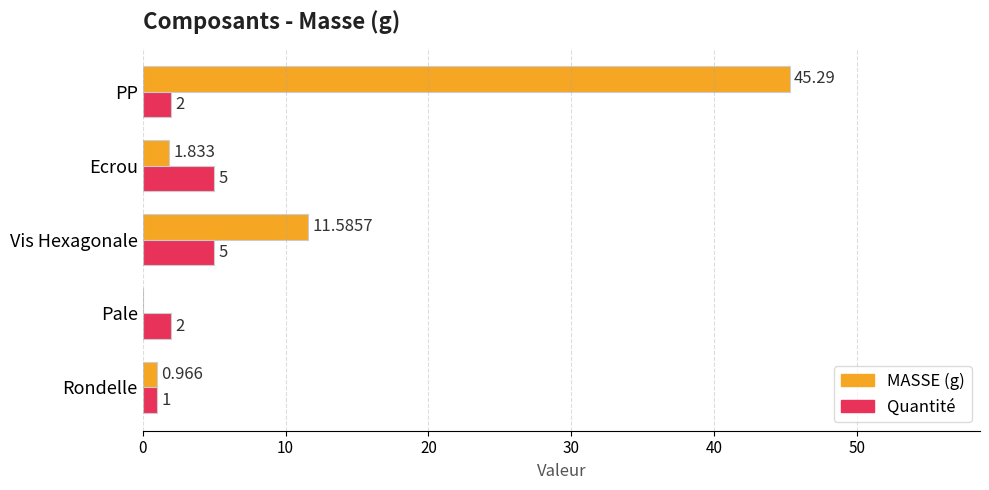

Where is MASSE (g) nearest to the value 22?

Vis Hexagonale